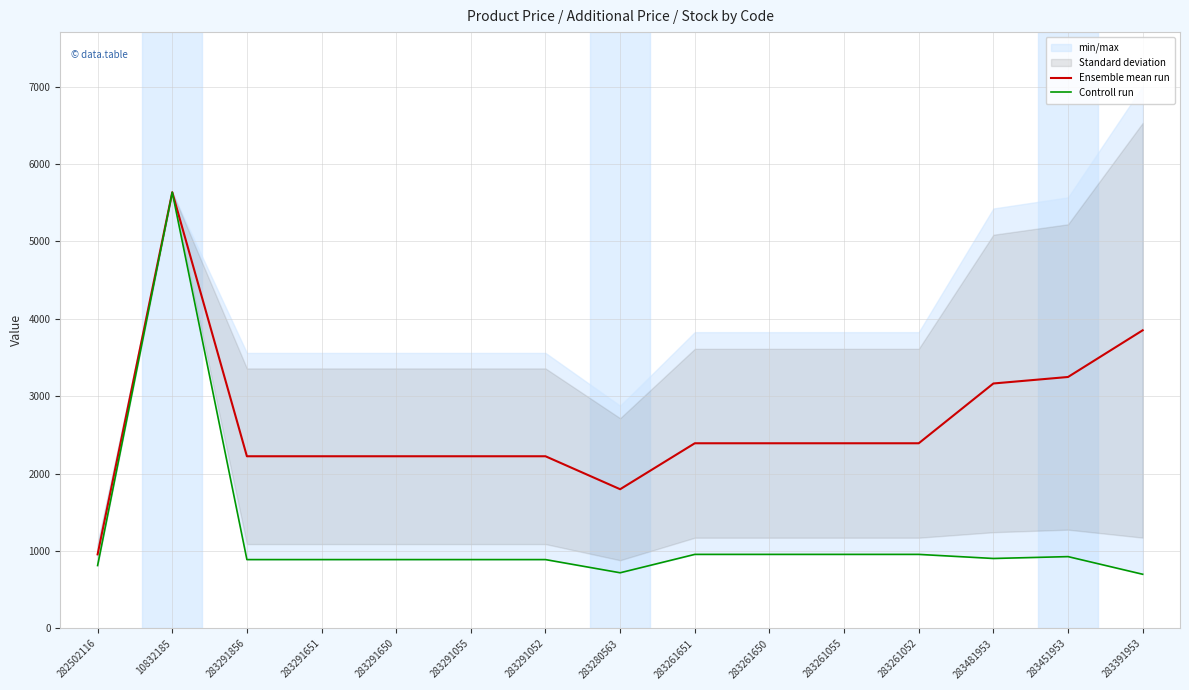

Which series changed the most between 283291650 and 283451953?

Ensemble mean run